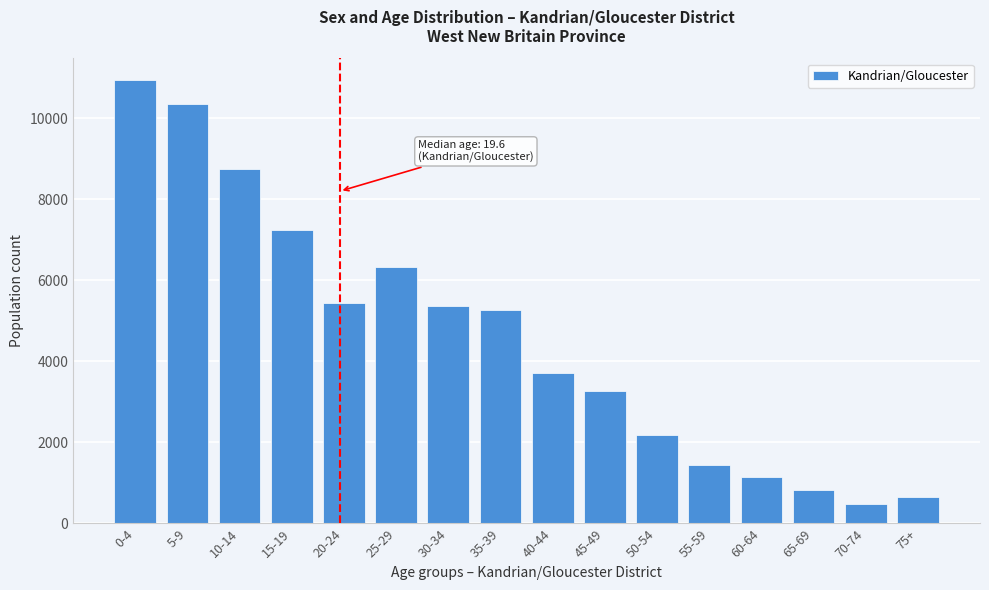

Reading left to right, transcribe all the data shown in this chart.

0-4=10936	5-9=10355	10-14=8760	15-19=7237	20-24=5452	25-29=6343	30-34=5377	35-39=5275	40-44=3710	45-49=3270	50-54=2180	55-59=1445	60-64=1147	65-69=820	70-74=487	75+=650